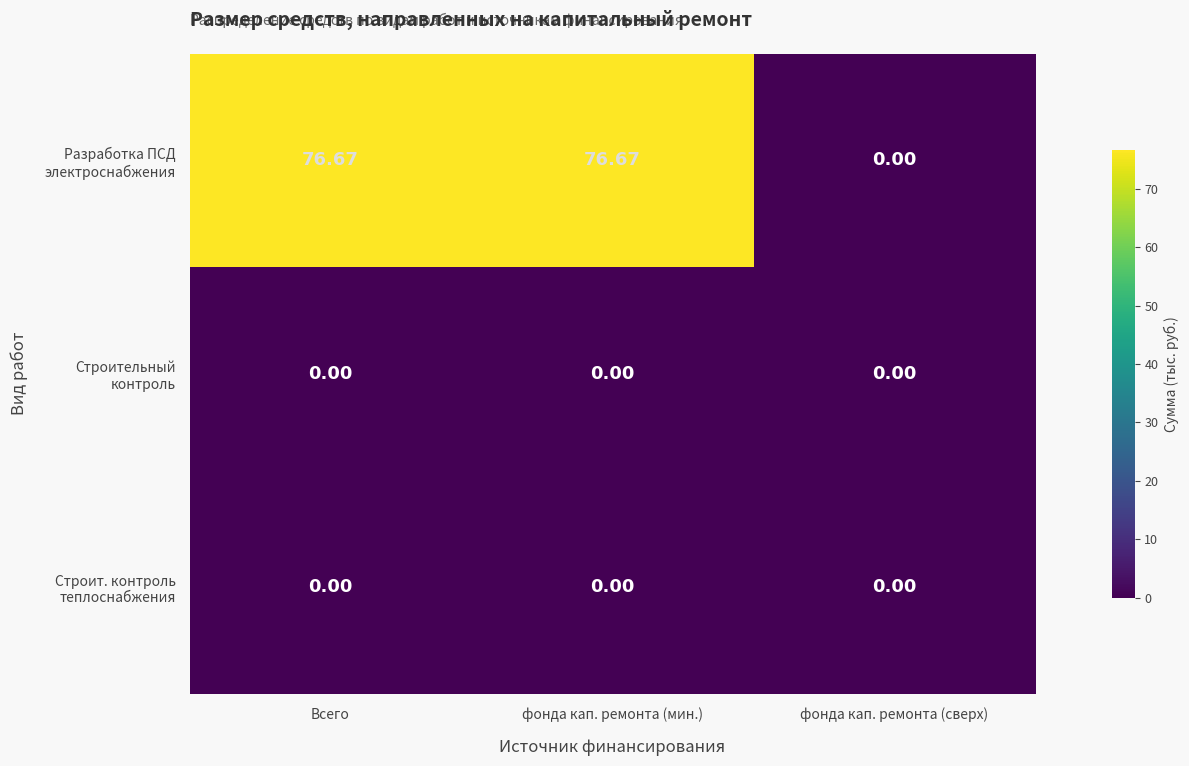

Between фонда кап. ремонта (мин.) and фонда кап. ремонта (сверх), which series saw the biggest shift?

Разработка ПСД электроснабжения